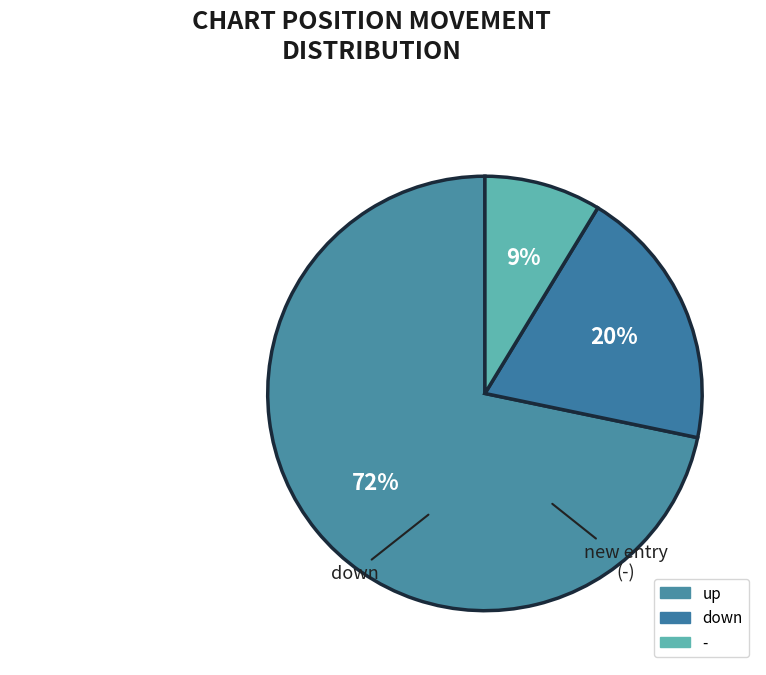

Rank the categories by value from highest to lowest.

up, down, -